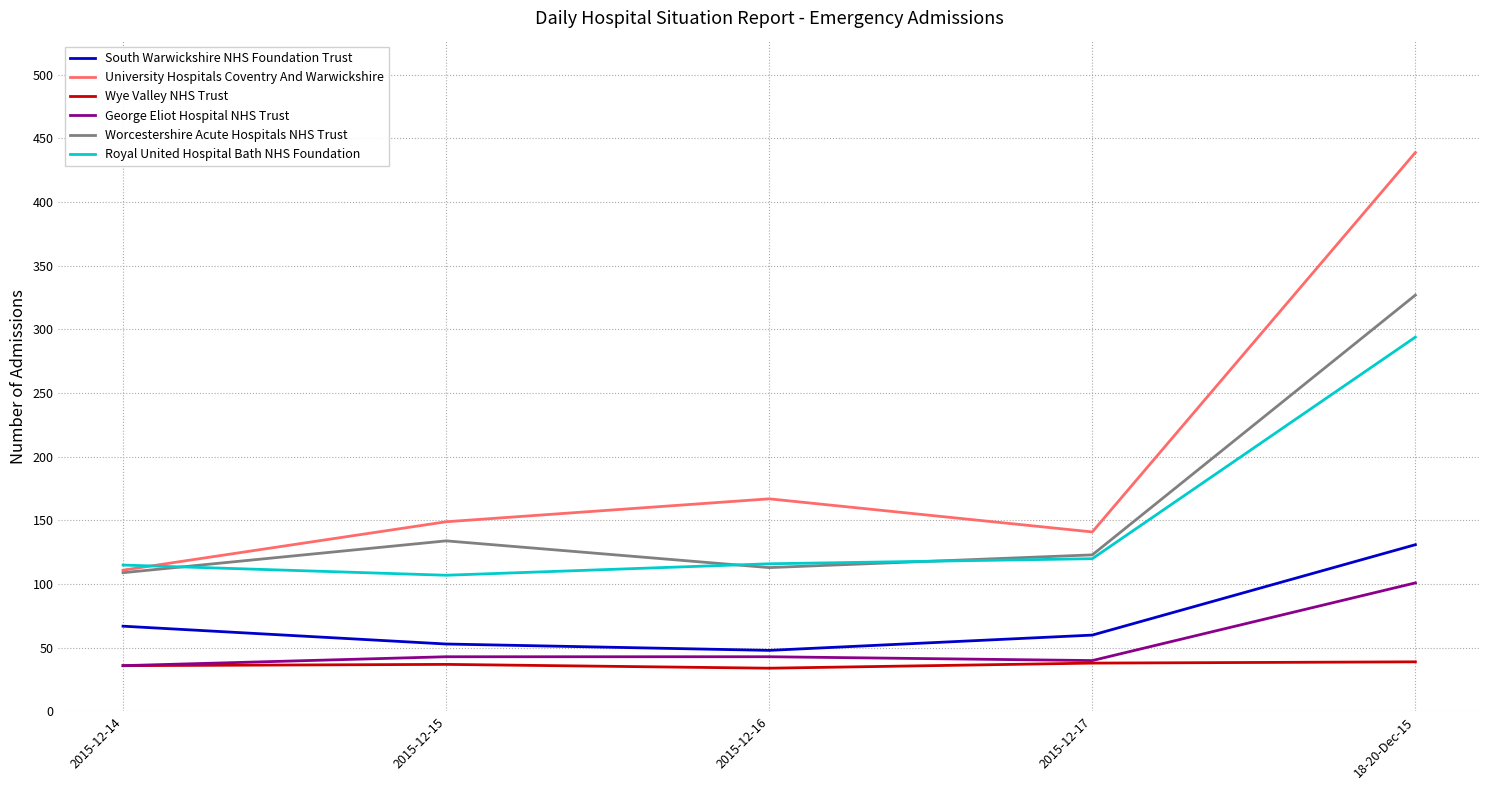

List the series in order of their peak value, highest first.

University Hospitals Coventry And Warwickshire, Worcestershire Acute Hospitals NHS Trust, Royal United Hospital Bath NHS Foundation, South Warwickshire NHS Foundation Trust, George Eliot Hospital NHS Trust, Wye Valley NHS Trust